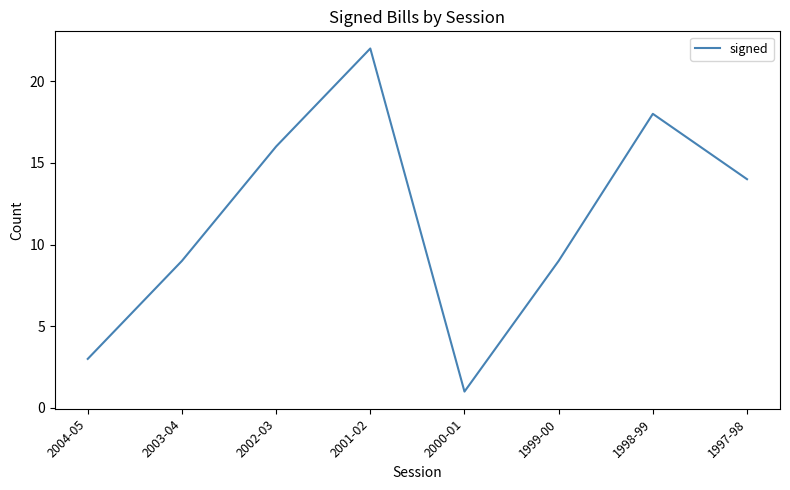

How many interior local peaks (higher than both neighbors) does the data have?

2